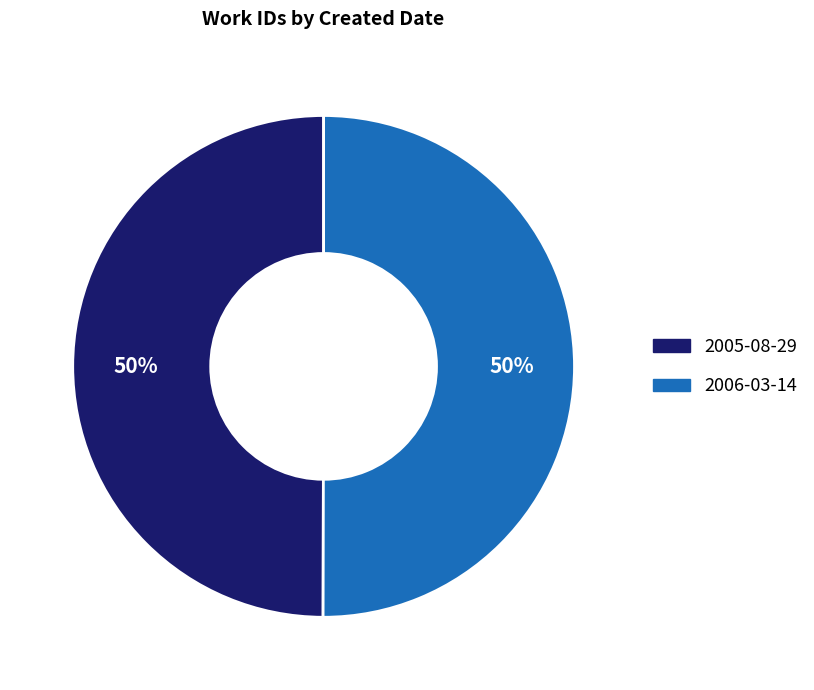

To the nearest percent, what percentage of the pie is 2005-08-29?

50%